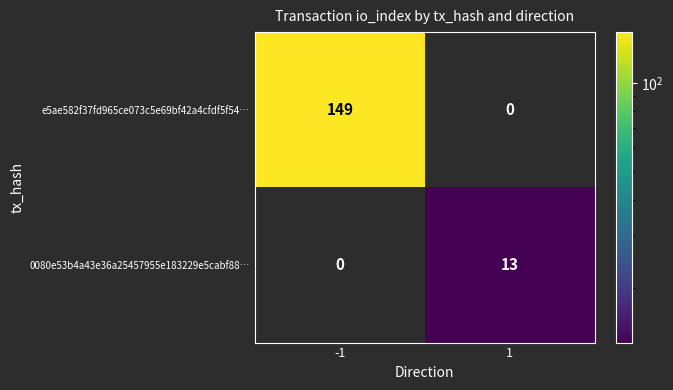

Rank the series by their maximum value, from highest to lowest.

e5ae582f37fd965ce073c5e69bf42a4cfdf5f54…, 0080e53b4a43e36a25457955e183229e5cabf88…